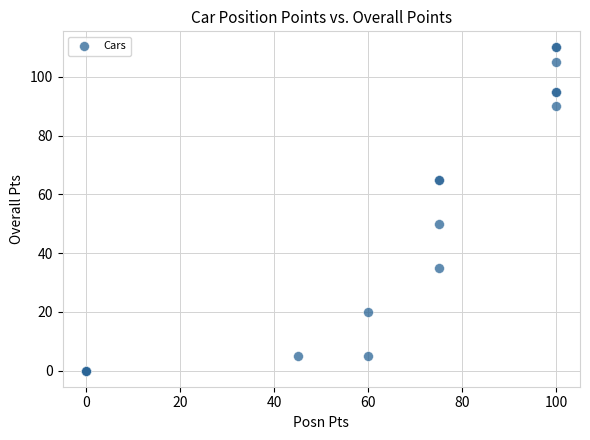

What Y value in the scatter plot is closest to 55?

50